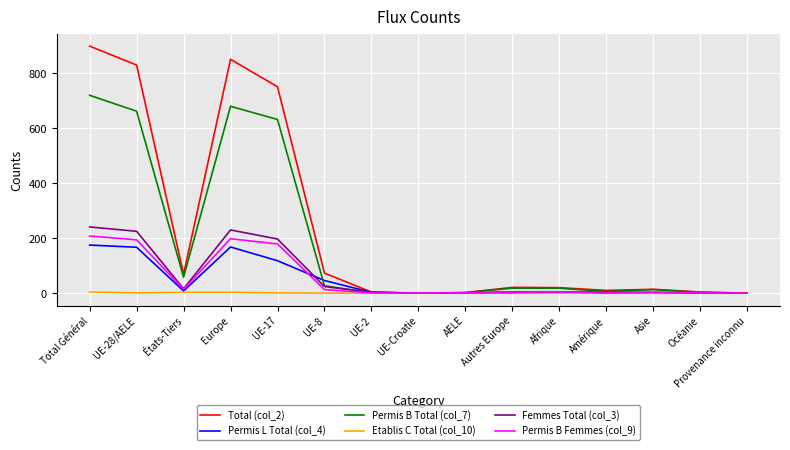

What is the difference between the Femmes Total (col_3) values at Total Général and UE-28/AELE?

16